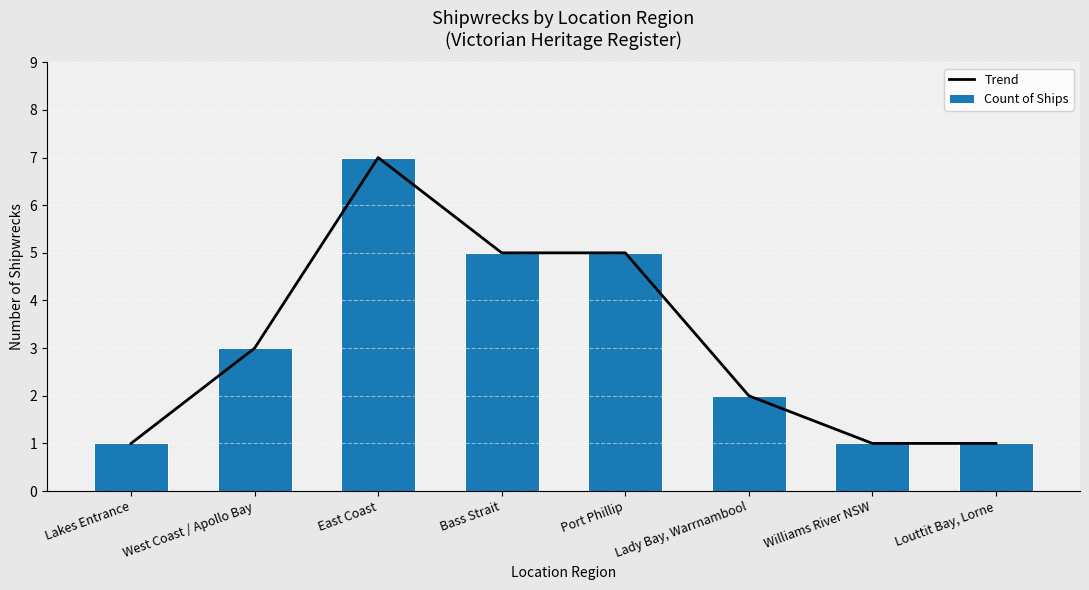

What is the difference between the maximum and second lowest values in the Count of Ships series?

6